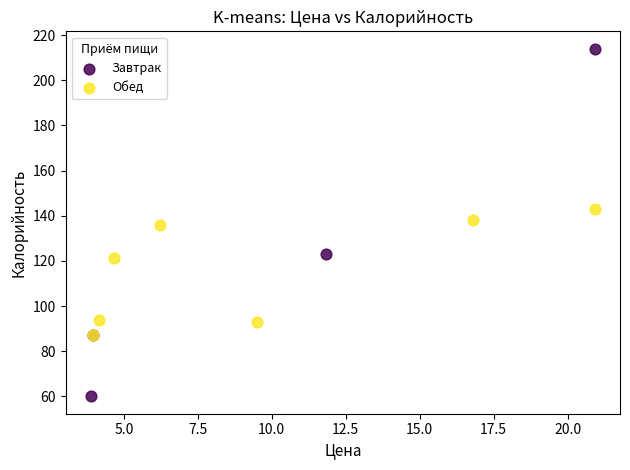

Which series contains the highest Y value?

Завтрак